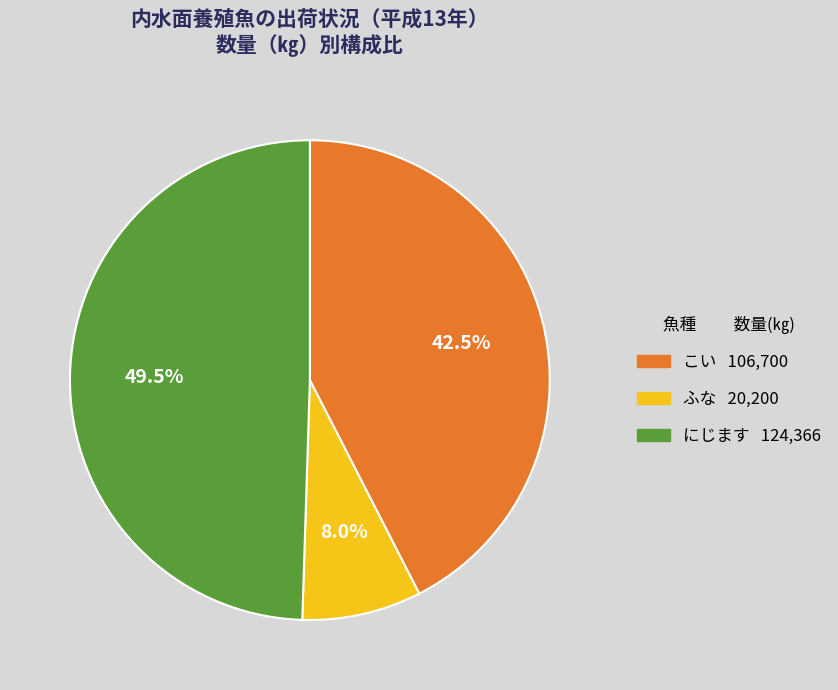

Rank the categories by value from highest to lowest.

にじます, こい, ふな